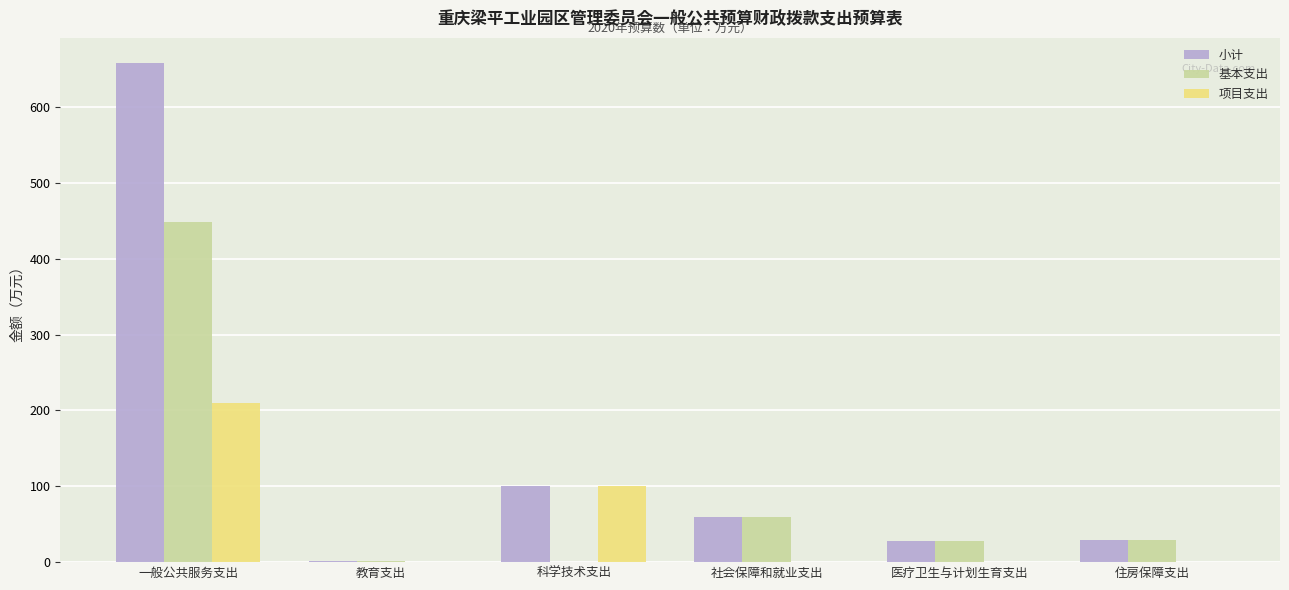

What are all the series names shown in the legend?

小计, 基本支出, 项目支出